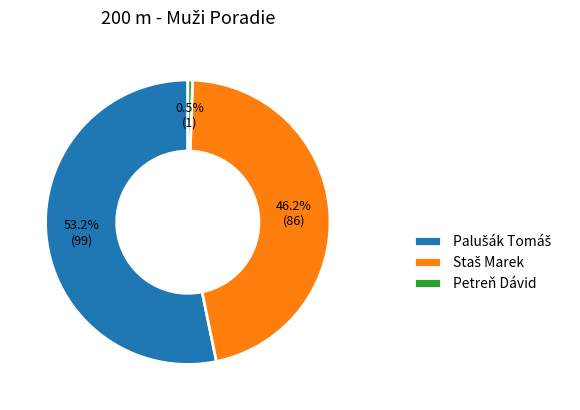

Does Petreň Dávid account for over 50% of the chart?

No